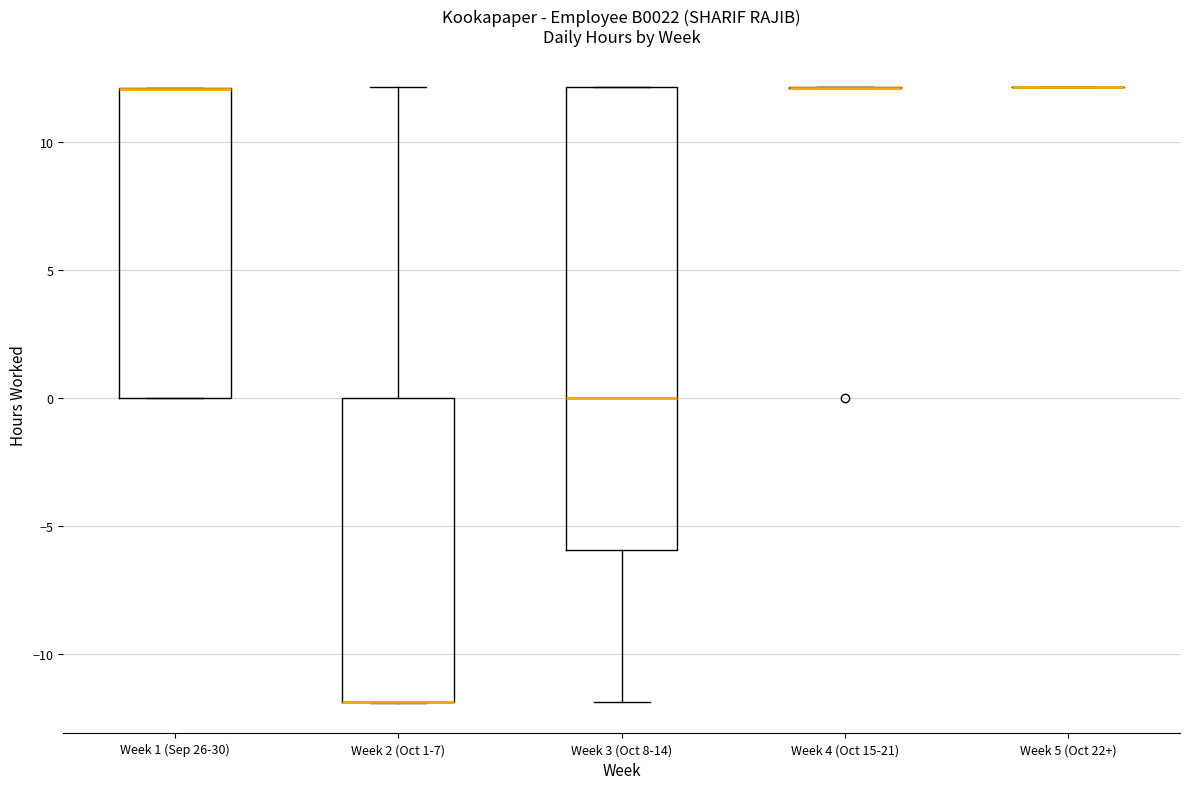

Reading left to right, transcribe this box plot: for each box, give where its median line is, the range the box spans, and where its two whiskers end, as read against the y-axis. The values are not printed on the chart, so give them approximately, as read against the axis.

Week 1 (Sep 26-30): median 12 (drawn on the box's upper edge), box 0 to 12, whiskers 0 to 12
Week 2 (Oct 1-7): median -12 (drawn on the box's lower edge), box -12 to 0, whiskers -12 to 12
Week 3 (Oct 8-14): median 0, box -6 to 12, whiskers -12 to 12
Week 4 (Oct 15-21): box collapsed to a line at 12, whiskers 12 to 12
Week 5 (Oct 22+): box collapsed to a line at 12, whiskers 12 to 12